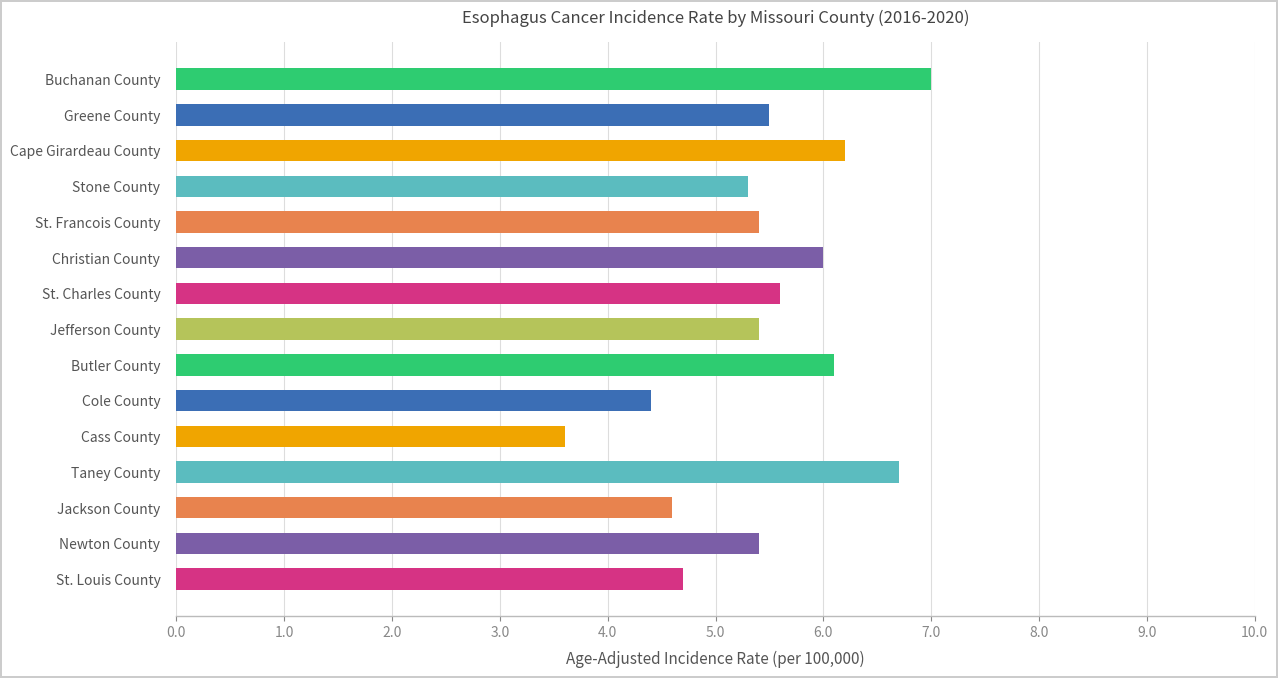

Does the chart contain stacked bars?

No